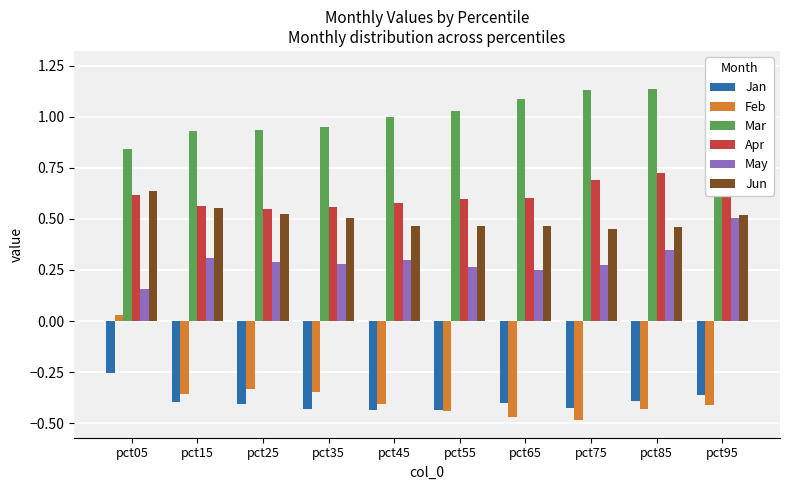

Where does the Feb series first go above 0?

pct05